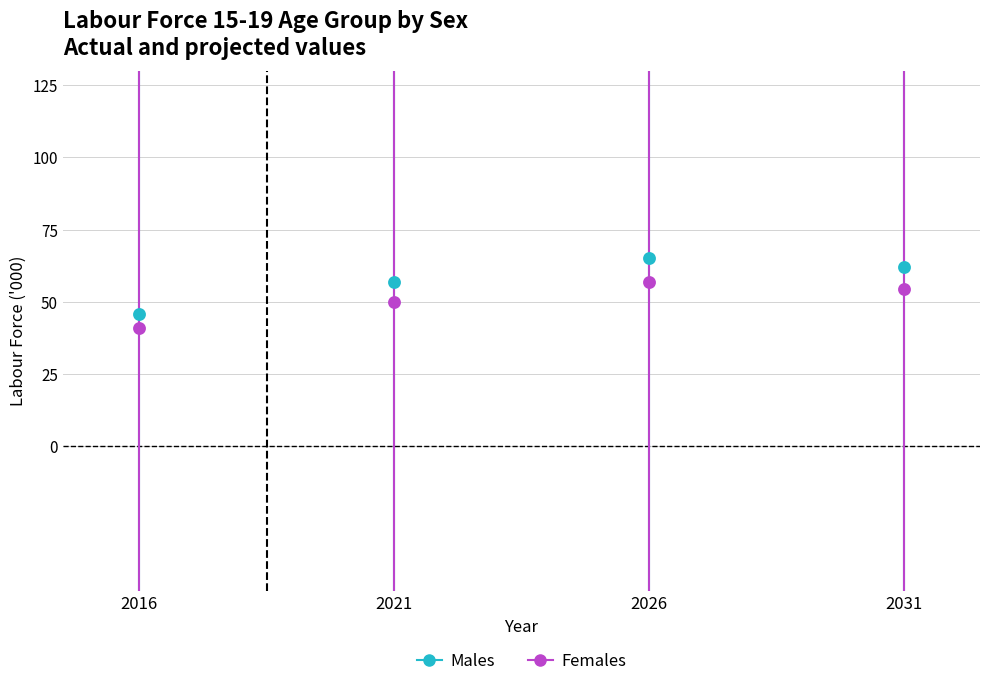

Which series has the widest spread of Y values?

Males